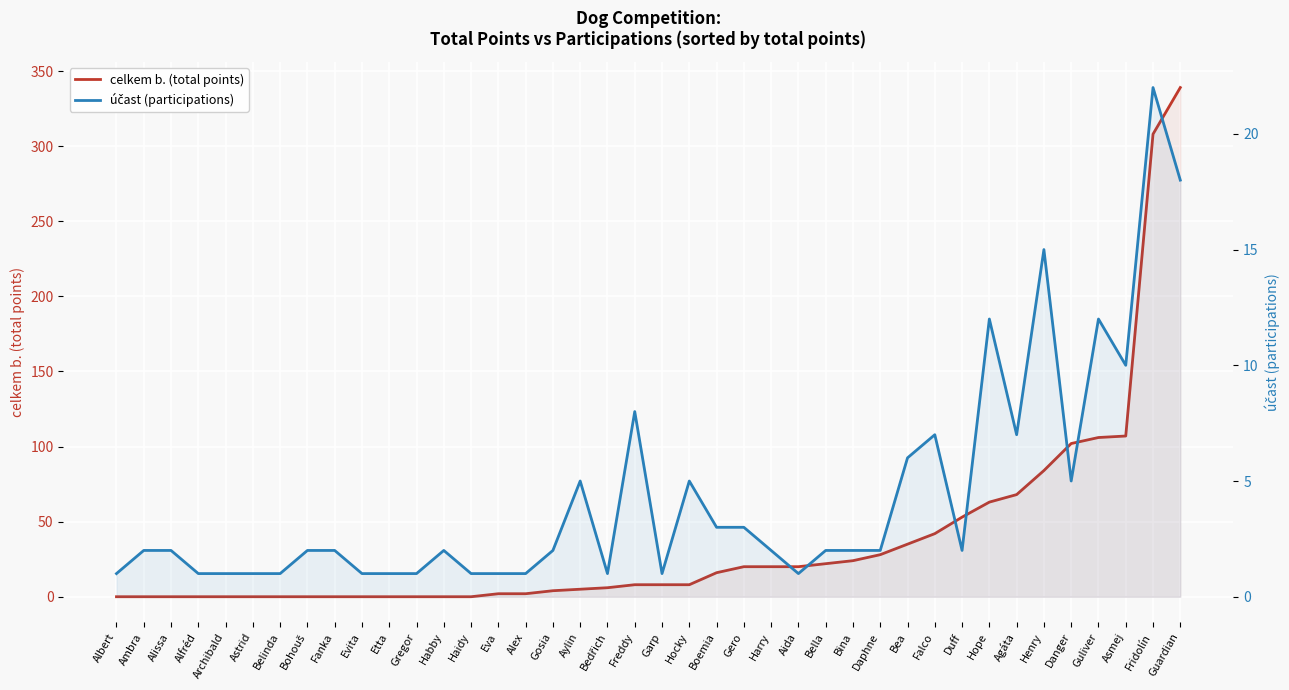

Which series has the largest range (max minus min)?

celkem b. (total points)